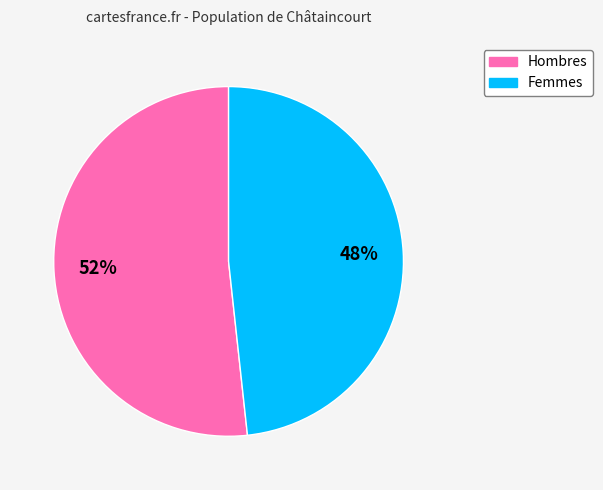

To the nearest percent, what is the average slice percentage?

50%